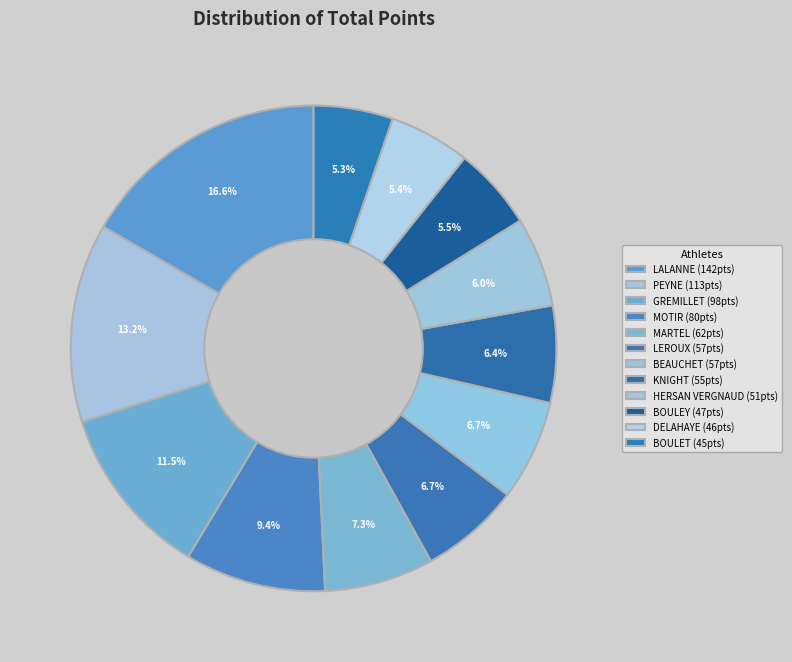

To the nearest percent, what portion does BOULET represent?

5%